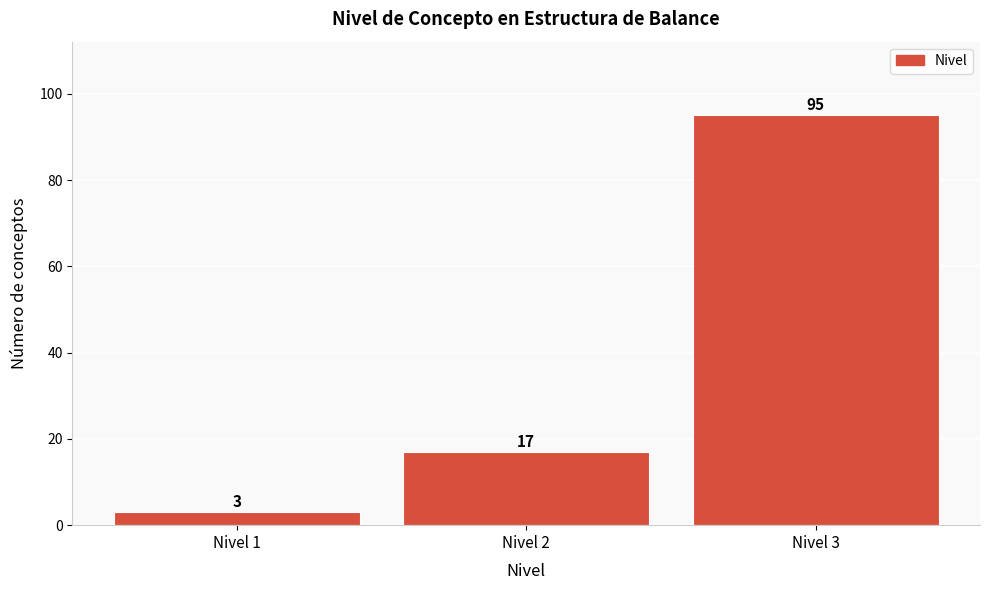

Which range on the x-axis has the tallest bar?

2.5 to 3.5